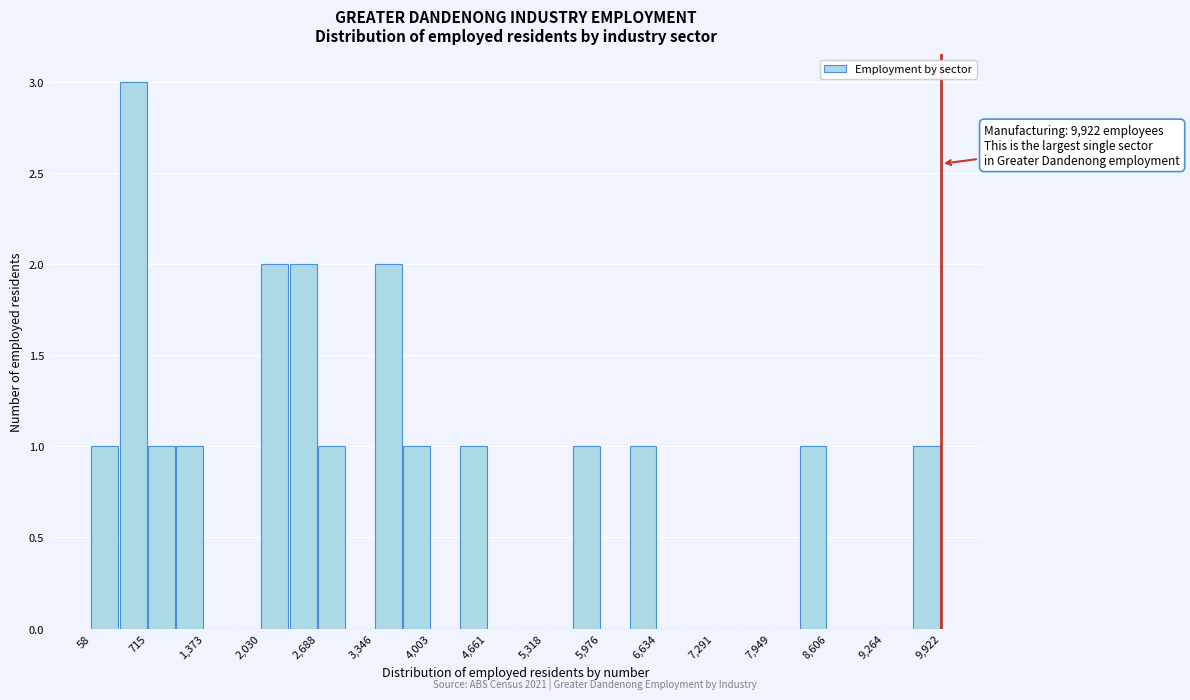

Around what value on the x-axis is the tallest bar? Give the approximate position of its centre, as read against the axis.

500